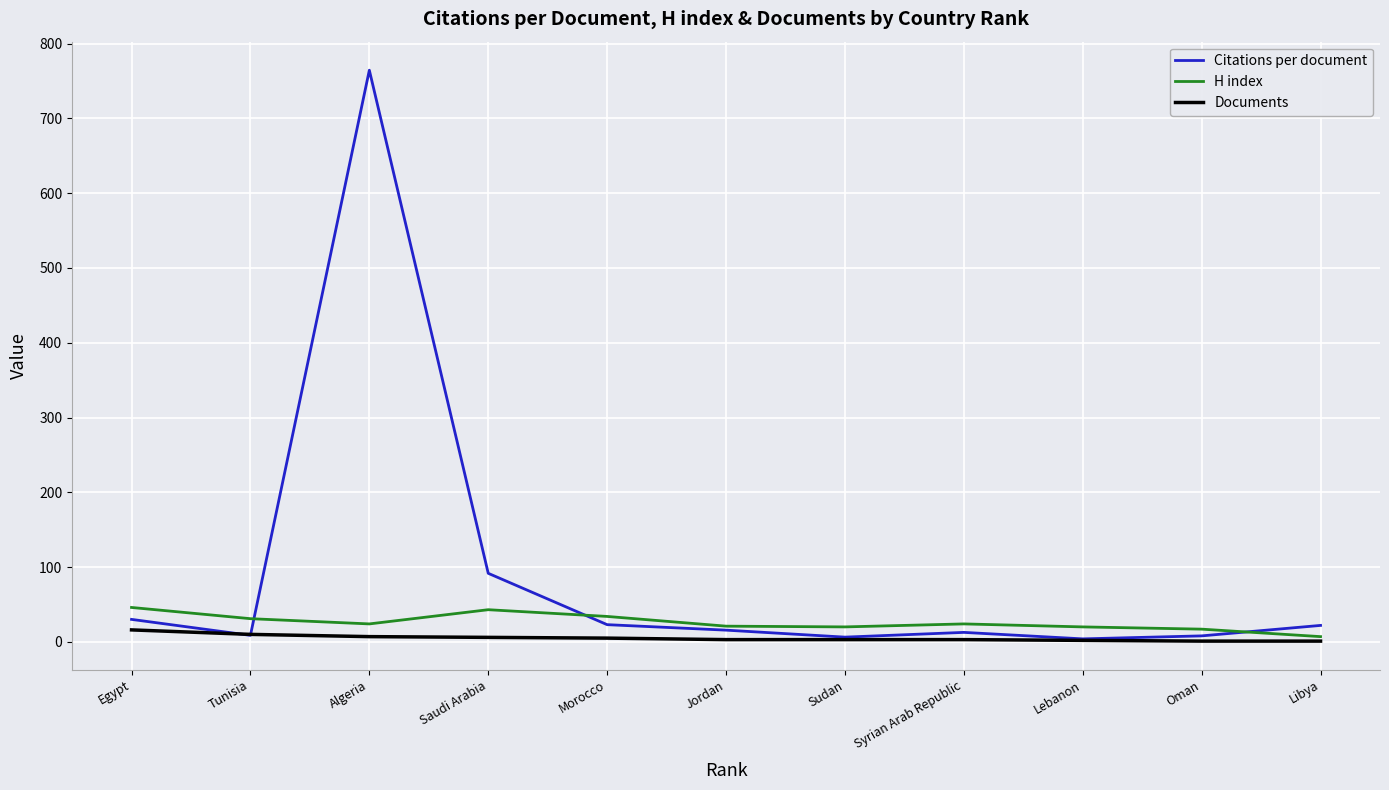

What is the difference between the highest and lowest values at Libya?

21.0